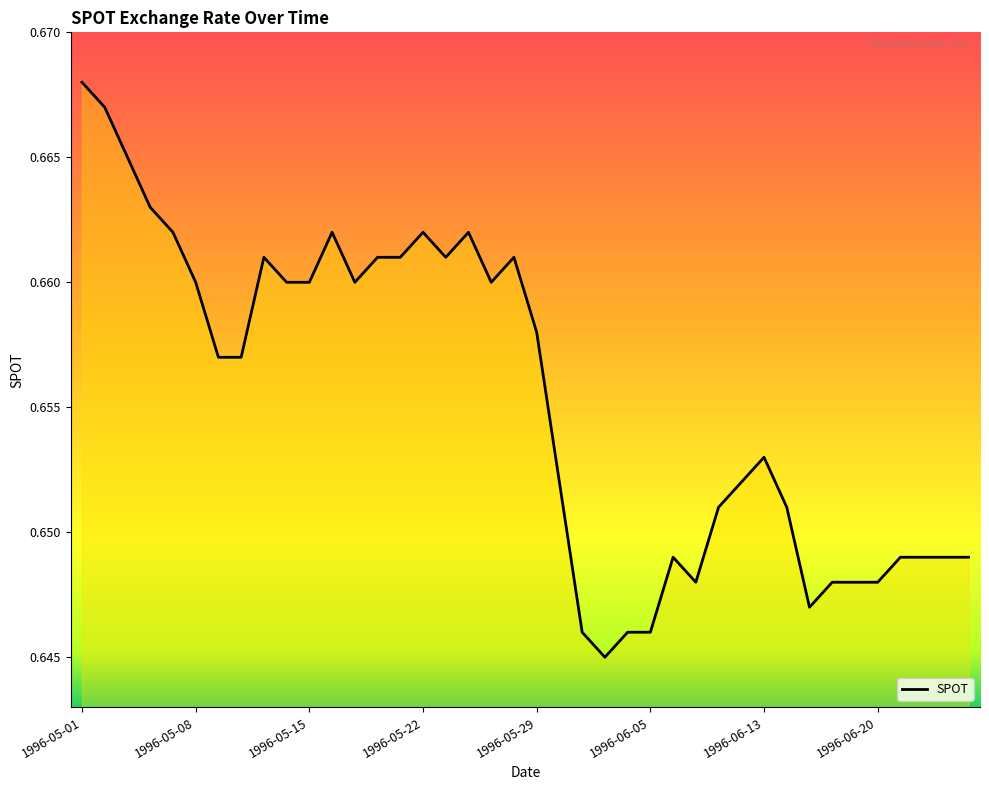

Which label corresponds to the largest value in the chart?

1996-05-01